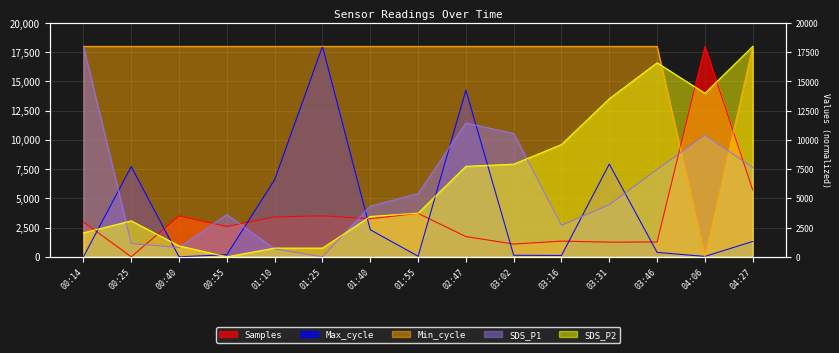

At which label does Max_cycle reach its minimum?

00:14